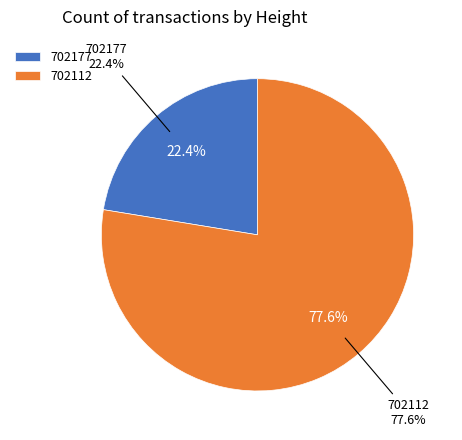

What is the smallest slice in the pie chart?

702177